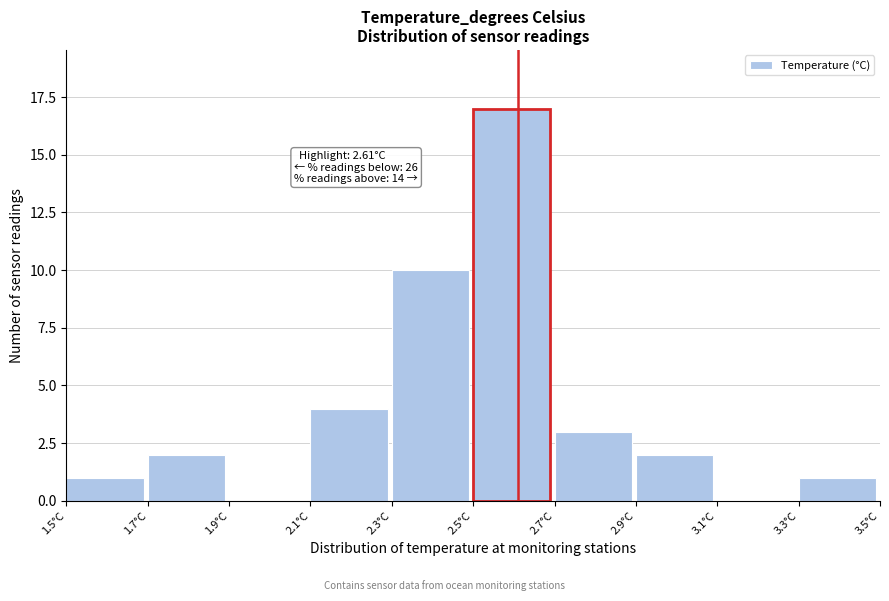

Which range on the x-axis has the tallest bar?

2.5 to 2.7